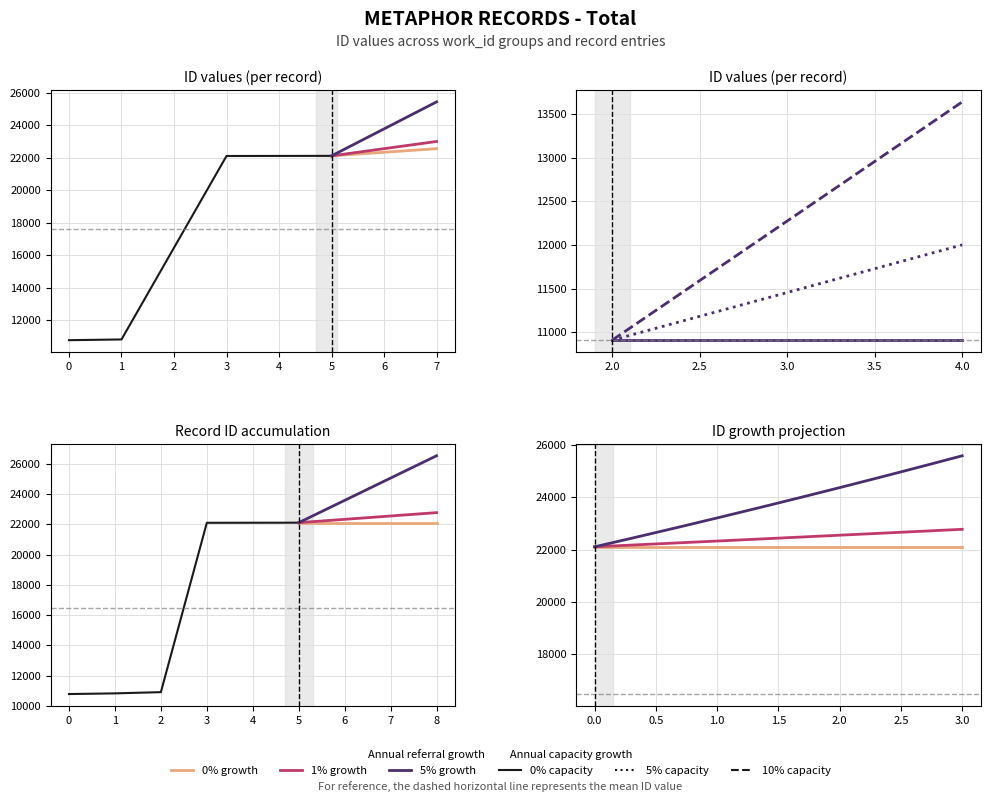

True or false: the data has more than 1 interior local peaks.

False